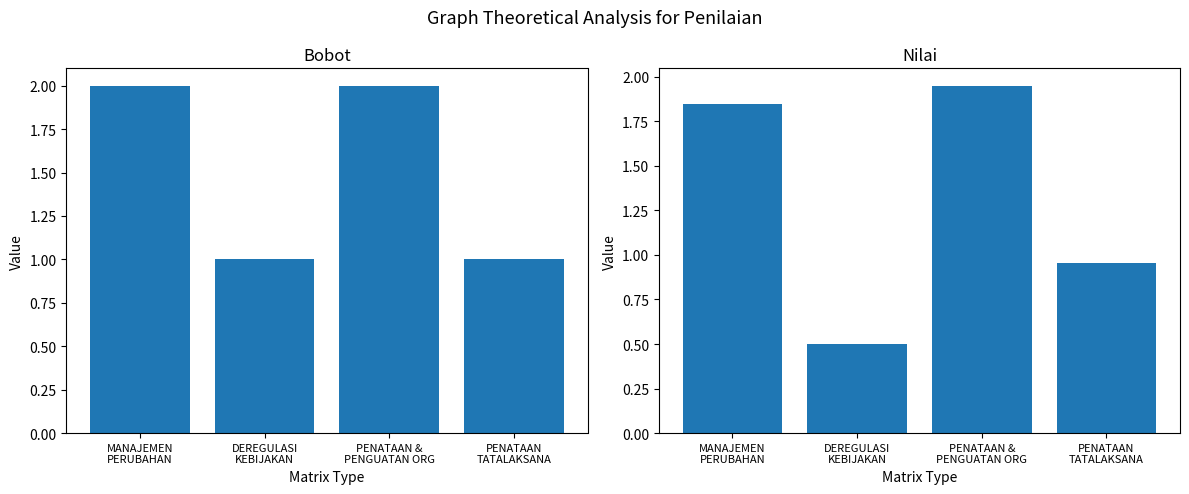

Which series has the largest range (max minus min)?

Nilai